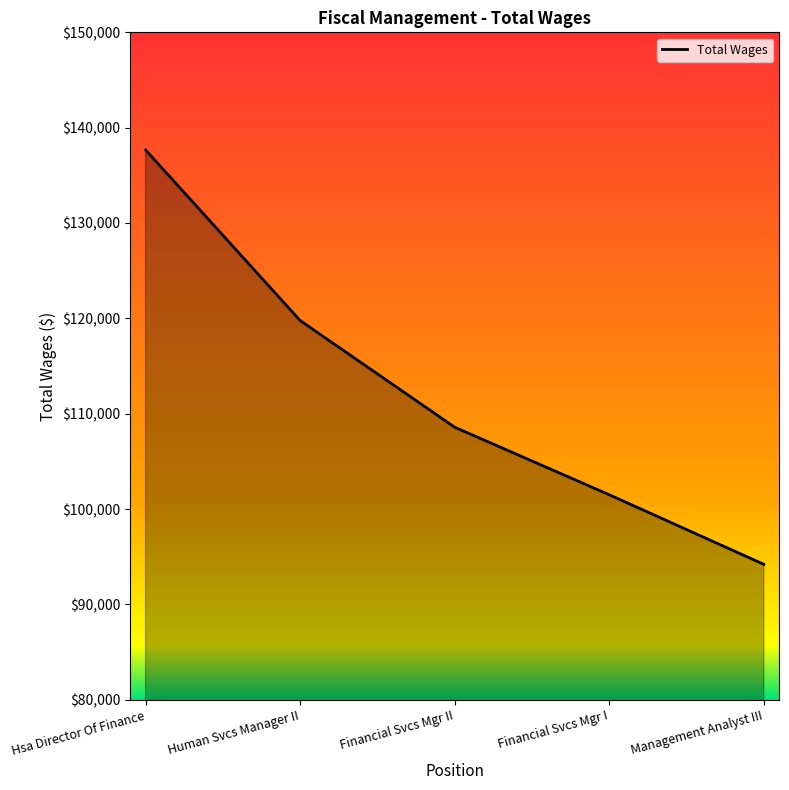

What is the sum of all values?

561722